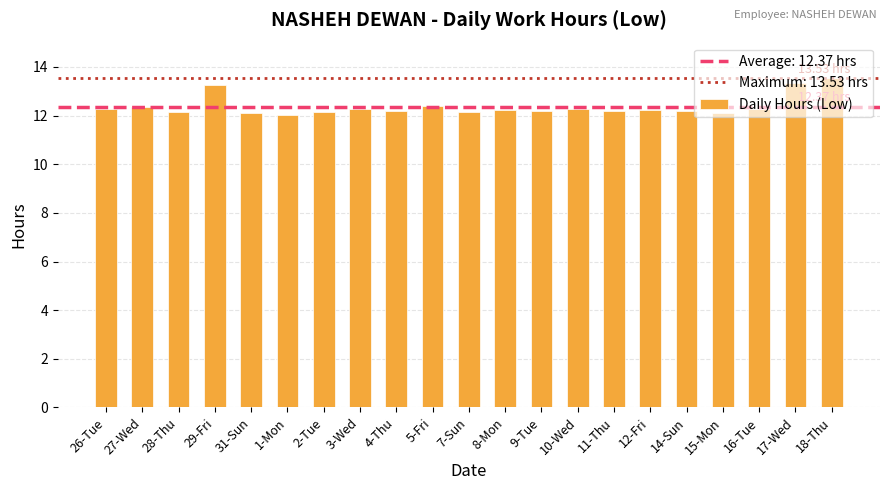

What is the change in value from 26-Tue to 11-Thu?

-0.1